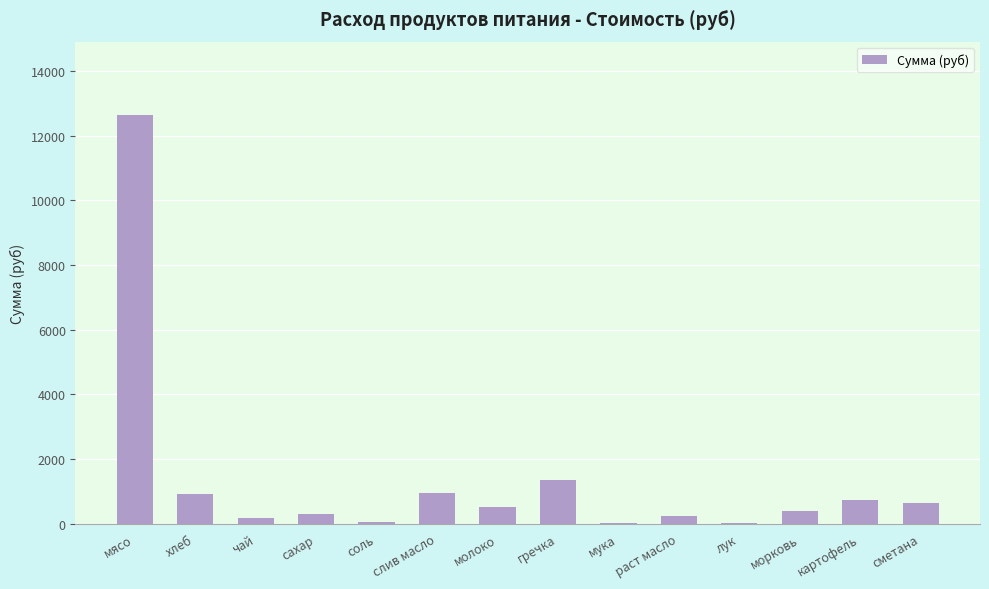

What is the sum of the values at слив масло and морковь?

1338.7